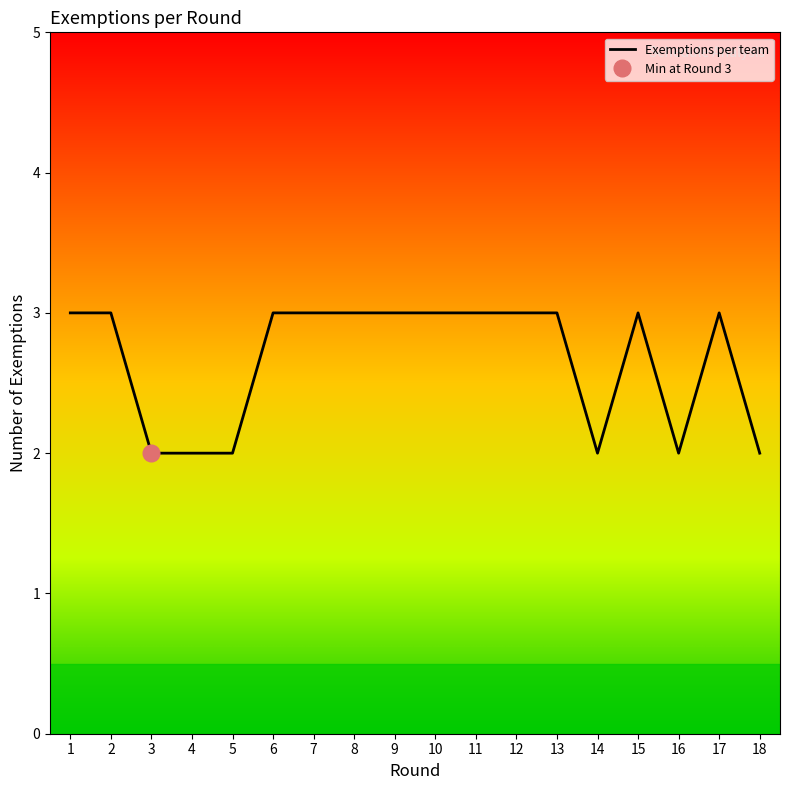

Reading left to right, list all the values displayed in this chart.

1=3	2=3	3=2	4=2	5=2	6=3	7=3	8=3	9=3	10=3	11=3	12=3	13=3	14=2	15=3	16=2	17=3	18=2